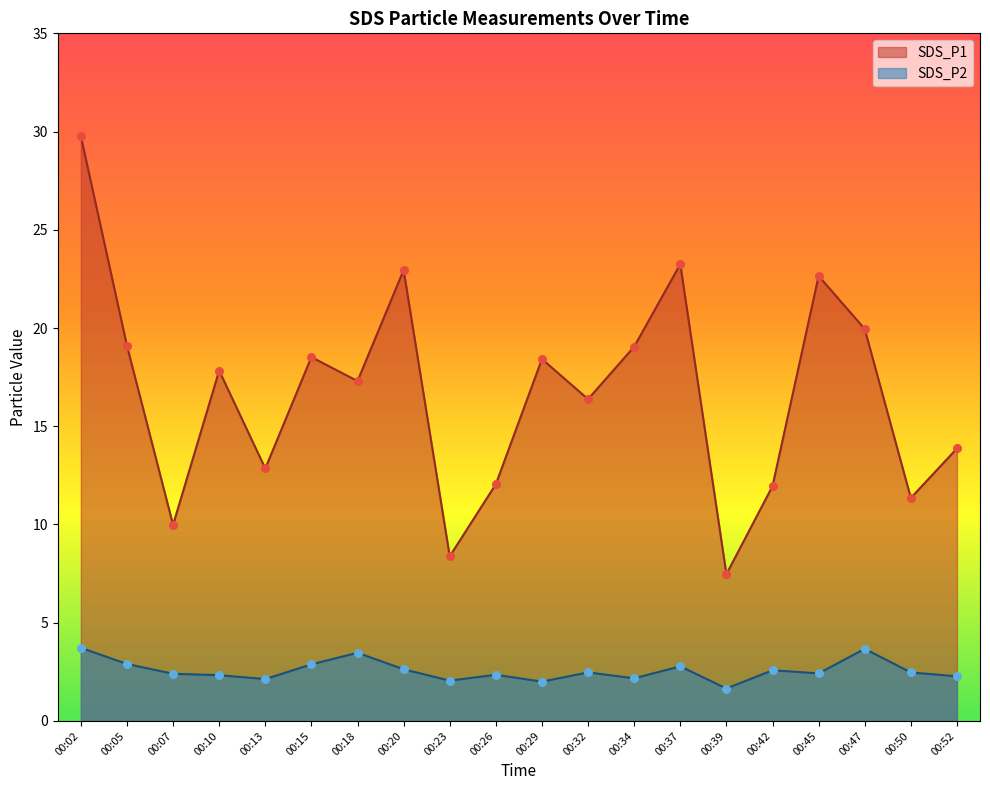

Which series has the largest total across all categories?

SDS_P1